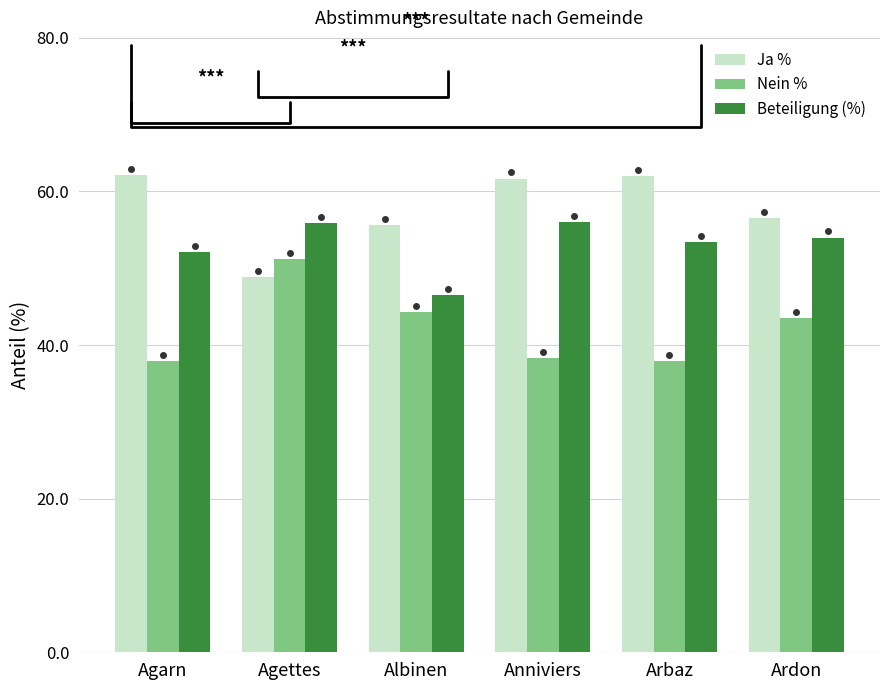

What is the sum of the Nein % values at Arbaz and Anniviers?

76.3